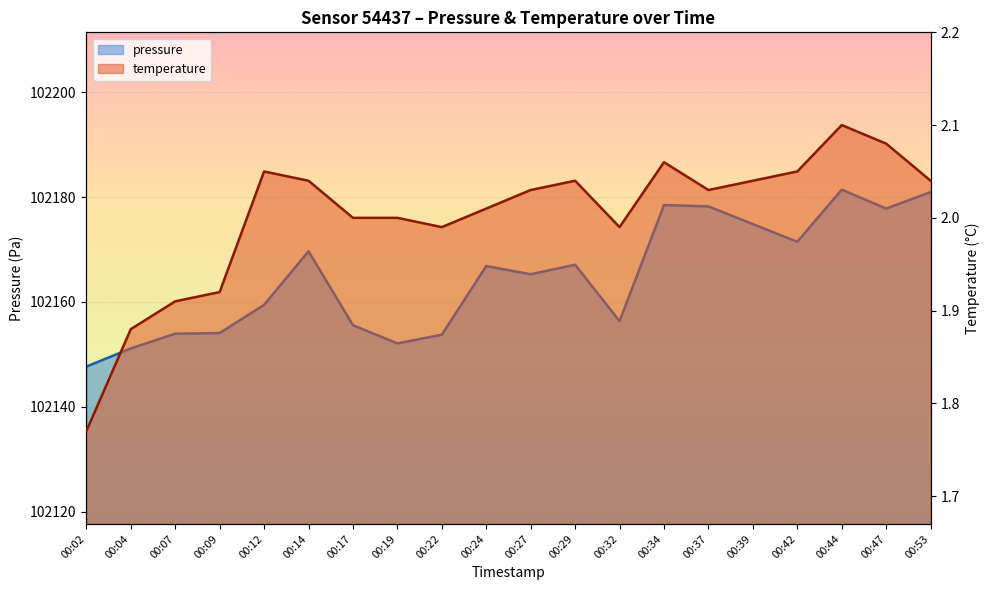

Rank the series by their average value, from lowest to highest.

temperature, pressure